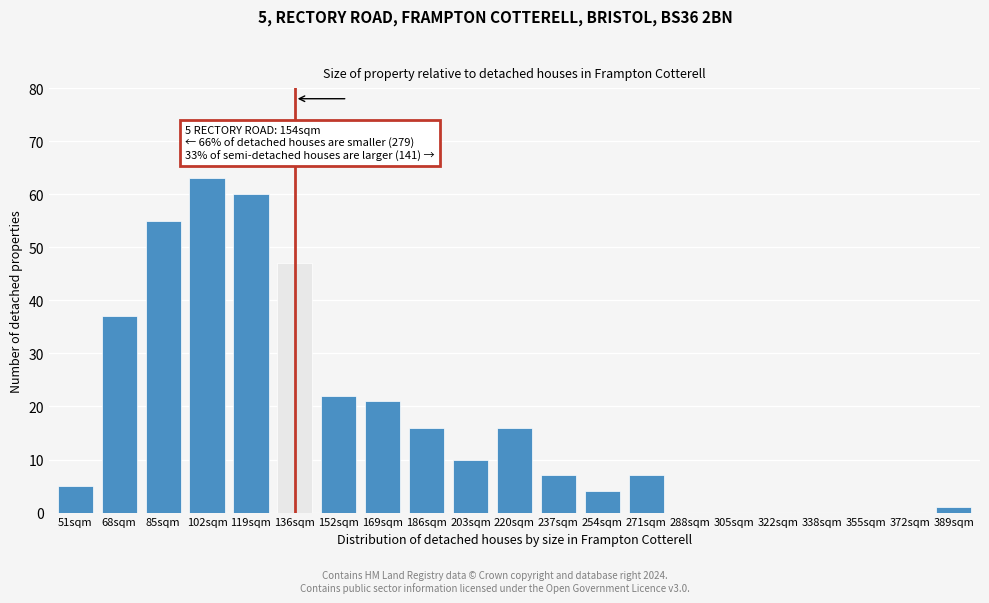

Reading left to right, what are all the values shown in this chart?

51sqm=5	68sqm=37	85sqm=55	102sqm=63	119sqm=60	136sqm=47	152sqm=22	169sqm=21	186sqm=16	203sqm=10	220sqm=16	237sqm=7	254sqm=4	271sqm=7	288sqm=0	305sqm=0	322sqm=0	338sqm=0	355sqm=0	372sqm=0	389sqm=1